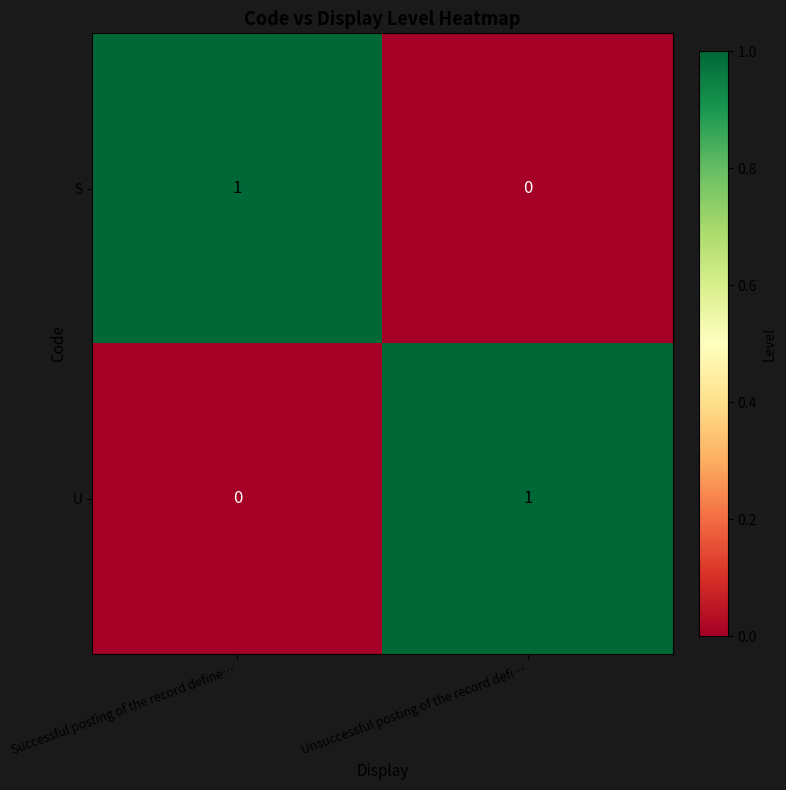

How many distinct data groups are displayed?

2